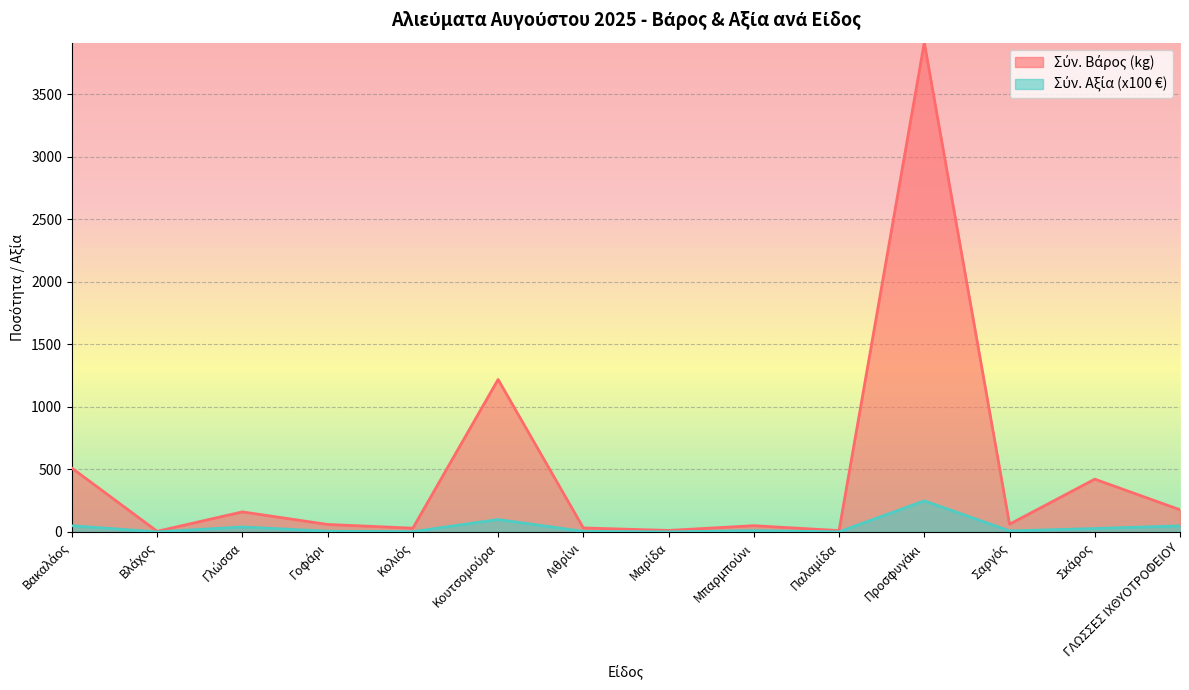

What is the value of the Σύν. Βάρος point at the 4th from the left?

59.8